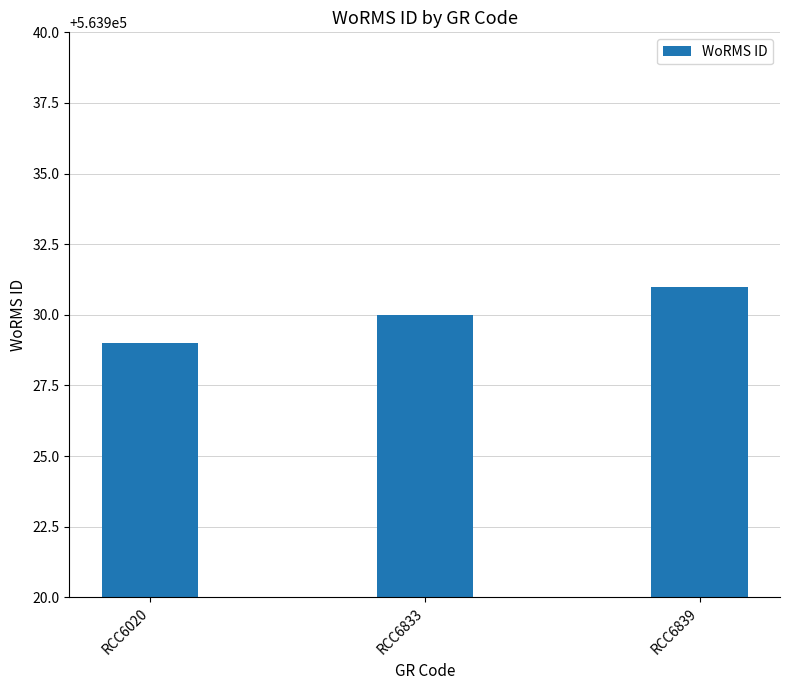

At which label is the value closest to 563930?

RCC6833